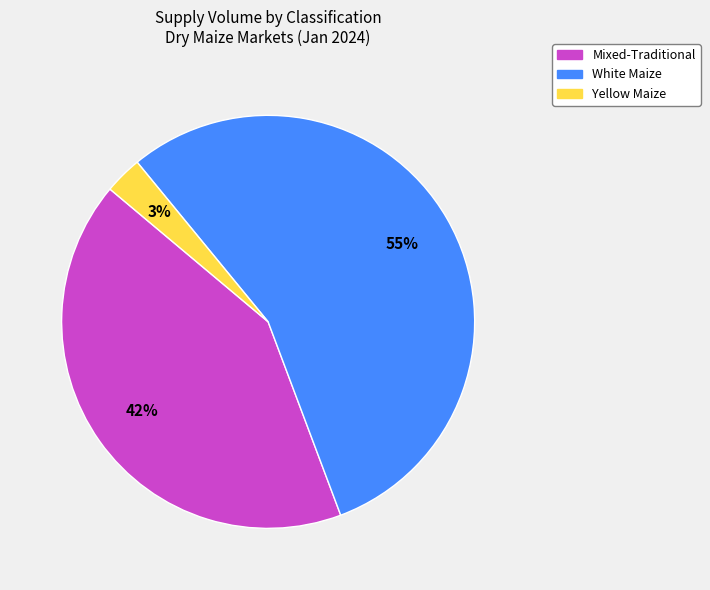

Is there any slice that represents more than half of the pie?

Yes